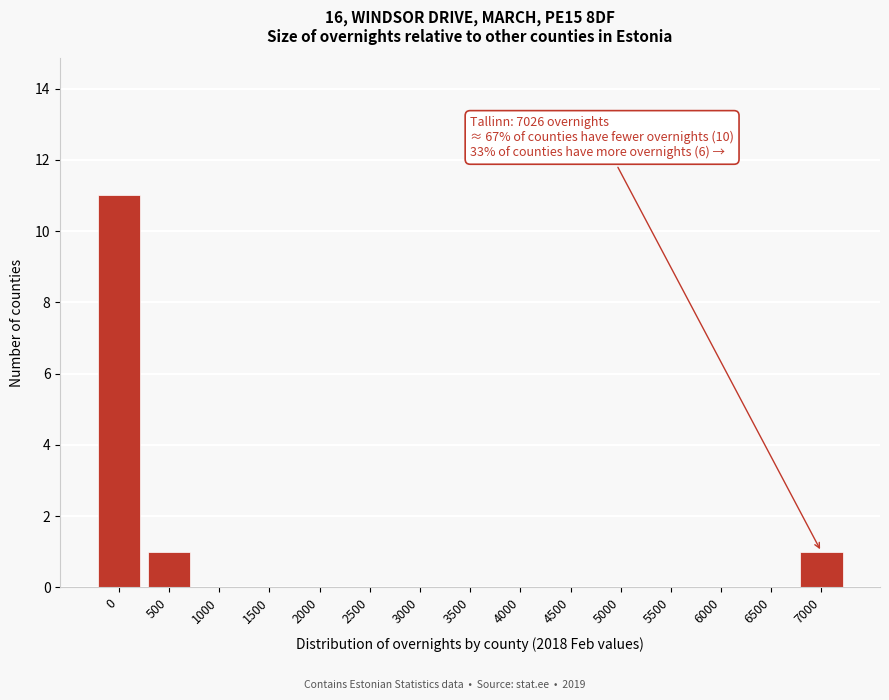

Reading left to right, what are all the values shown in this chart?

0=11	500=1	1000=0	1500=0	2000=0	2500=0	3000=0	3500=0	4000=0	4500=0	5000=0	5500=0	6000=0	6500=0	7000=1